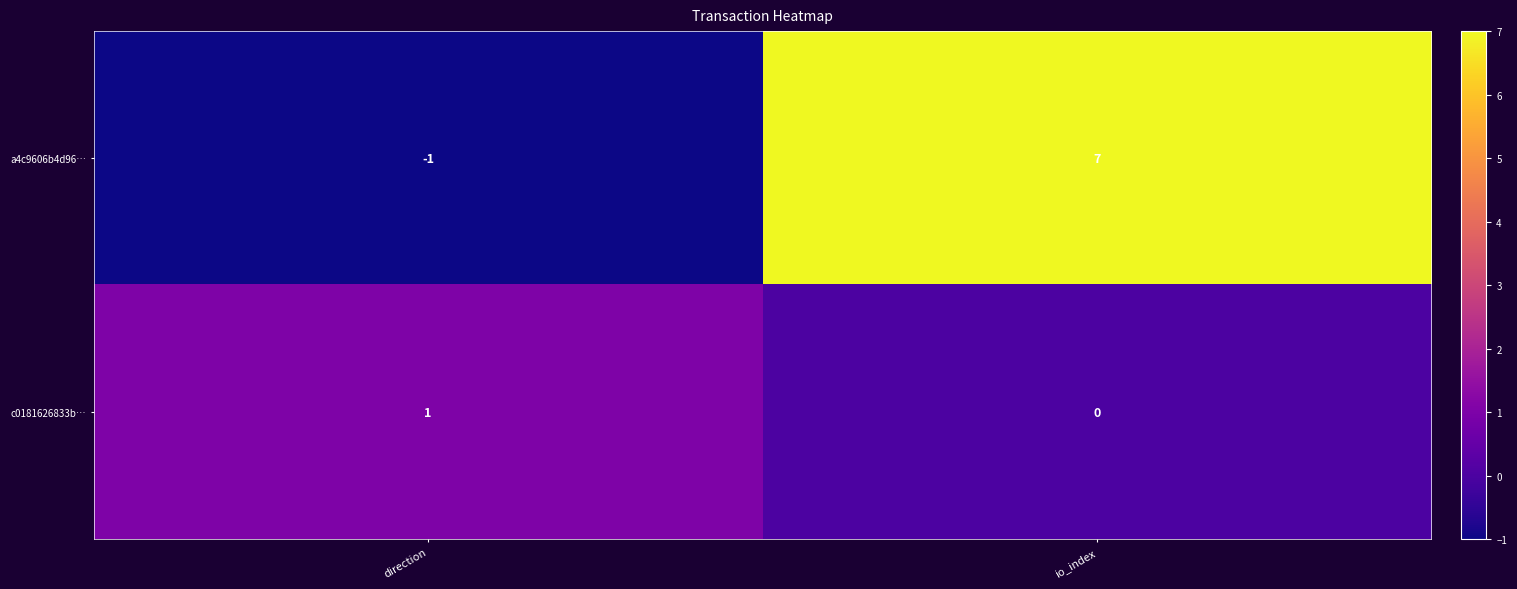

Reading right to left, what are all the values shown in this chart?

a4c9606b4d96…: io_index=7	direction=-1
c0181626833b…: io_index=0	direction=1